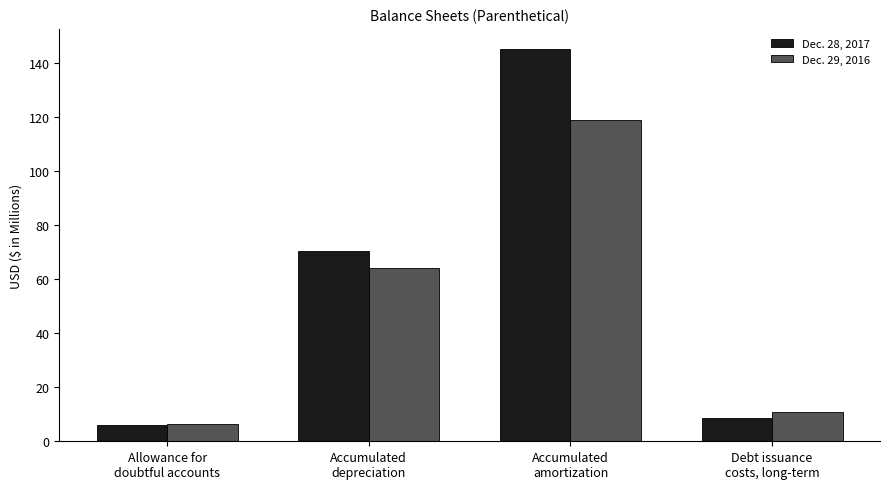

At how many categories does at least one series exceed 40?

2